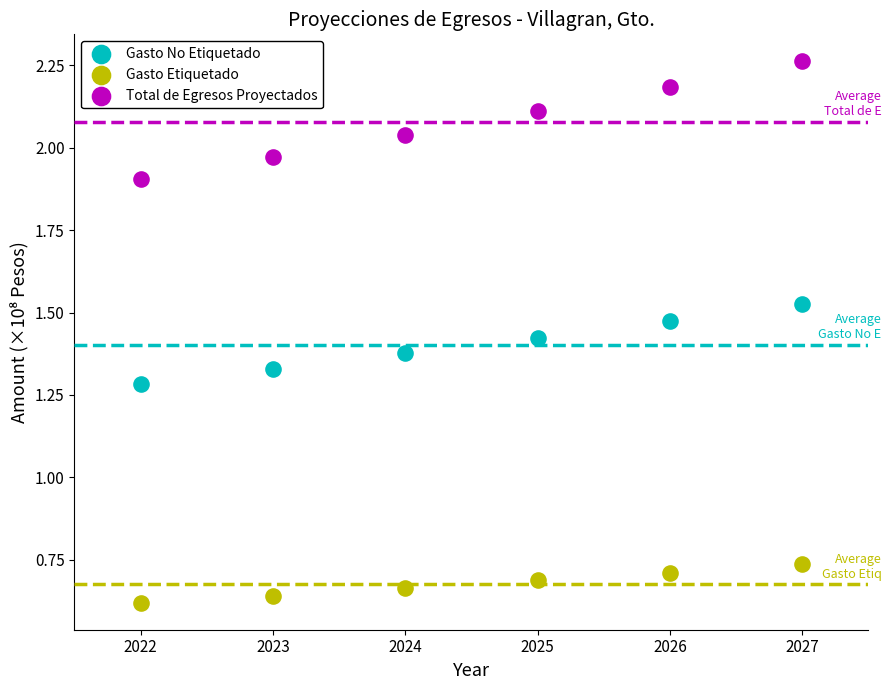

Across all data points, what is the range of Y values (max minus min)?

1.6